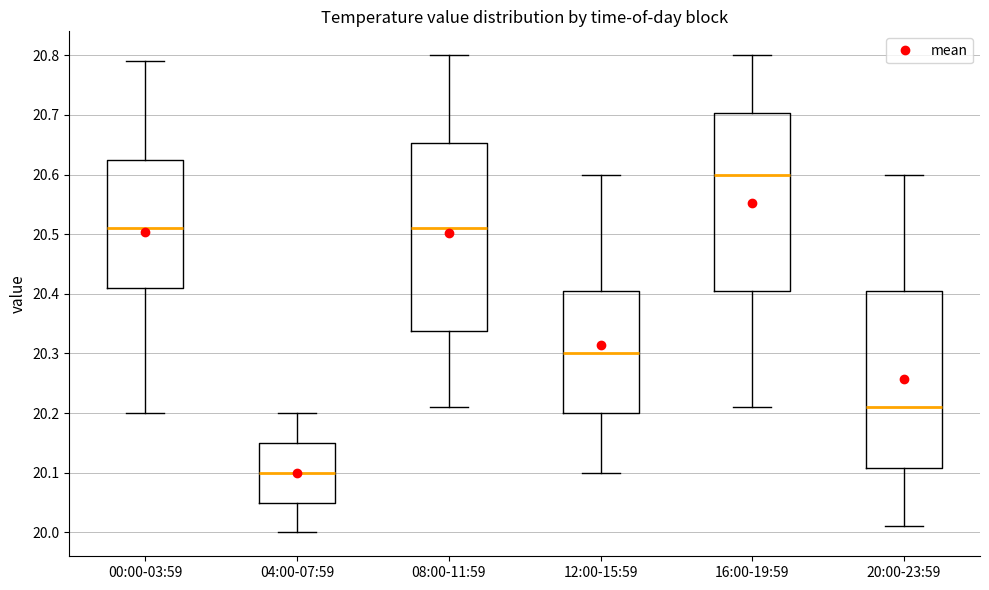

Which box has the lowest median line?

04:00-07:59